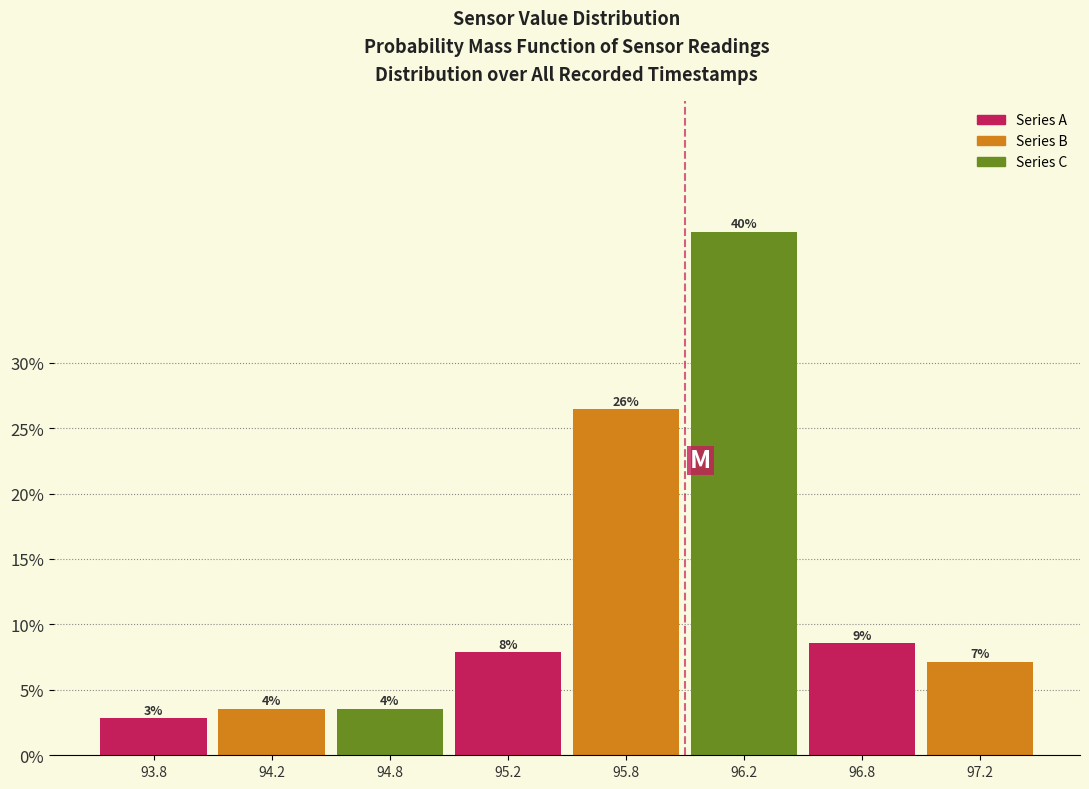

How many bars are there in total?

8